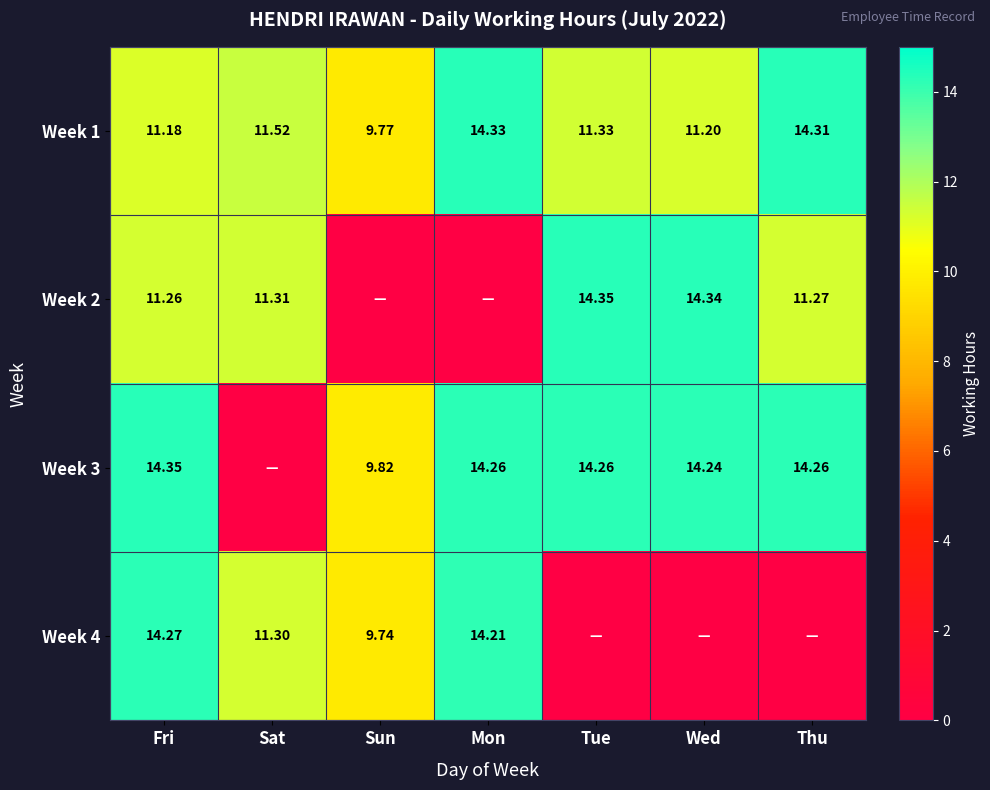

At which label does Week 1 reach its minimum?

Sun